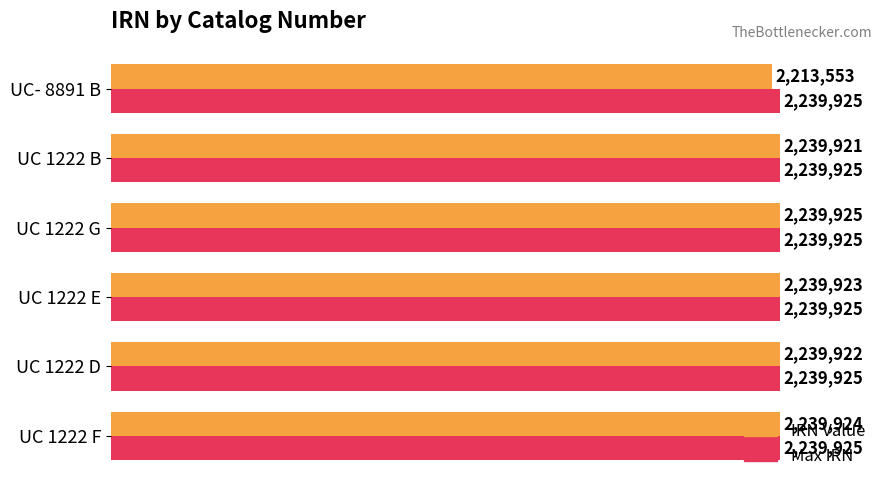

What are all the series names shown in the legend?

IRN Value, Max IRN